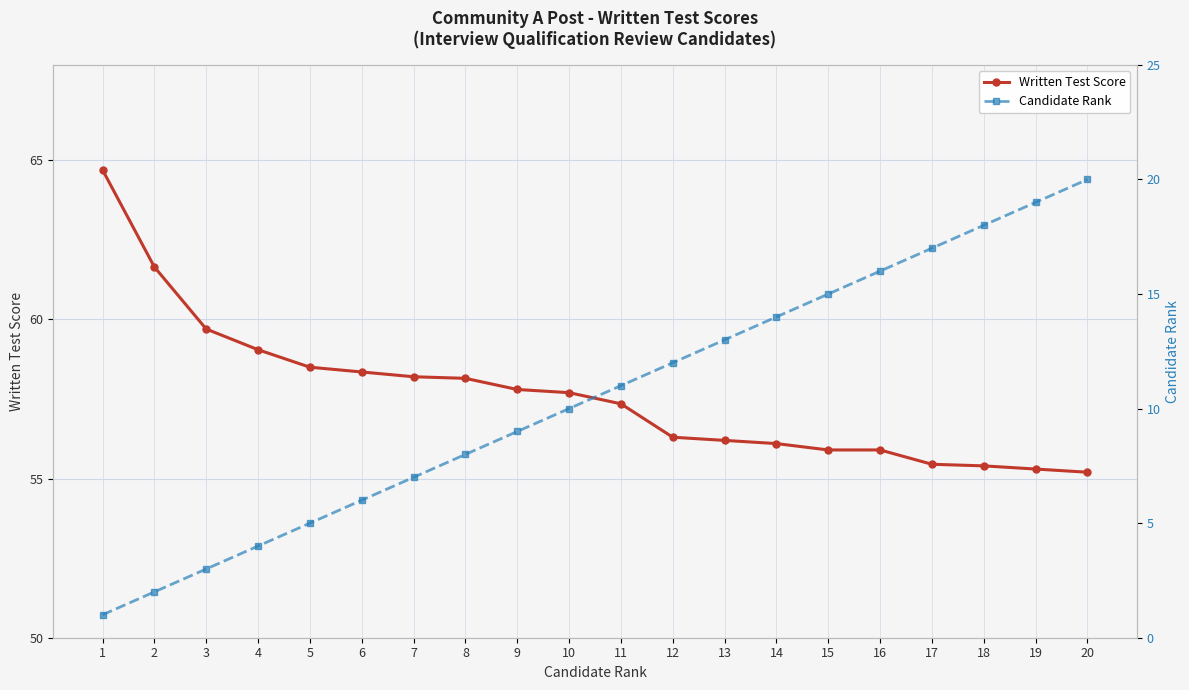

What is the minimum value for Written Test Score?

55.2